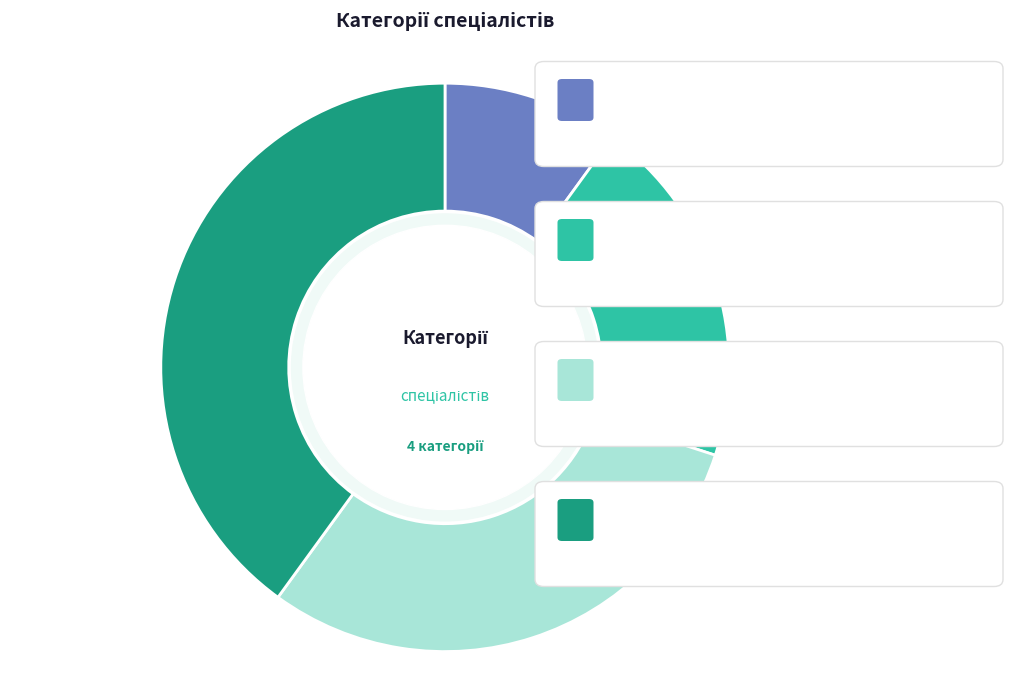

Is there a majority slice in this chart?

No